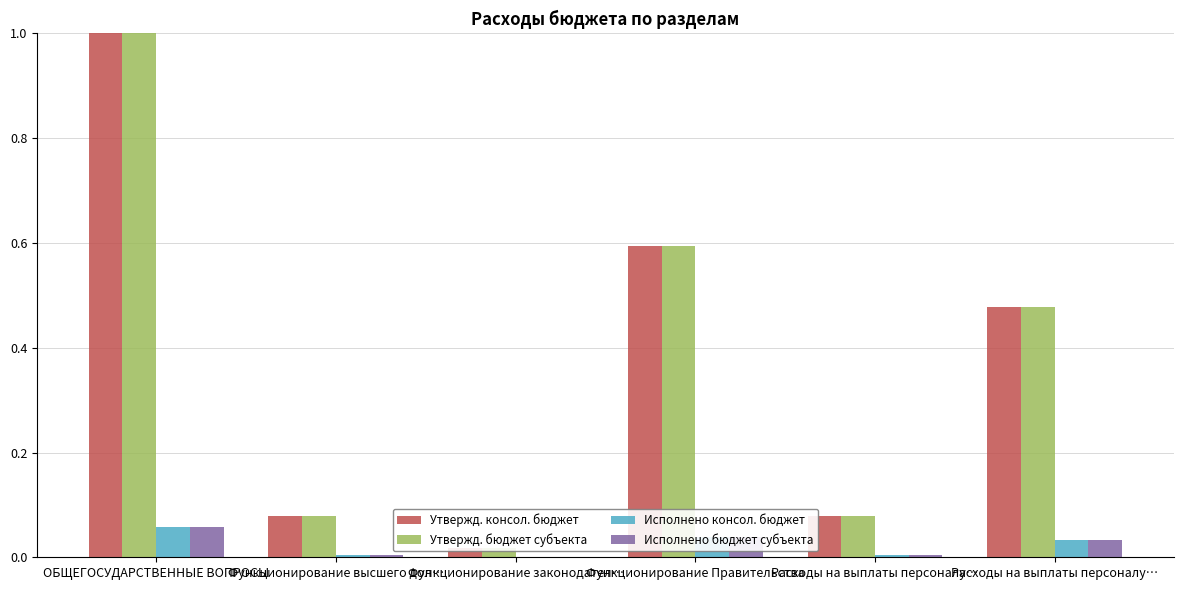

Between Расходы на выплаты персоналу… and Функционирование Правительства, which is larger?

Функционирование Правительства